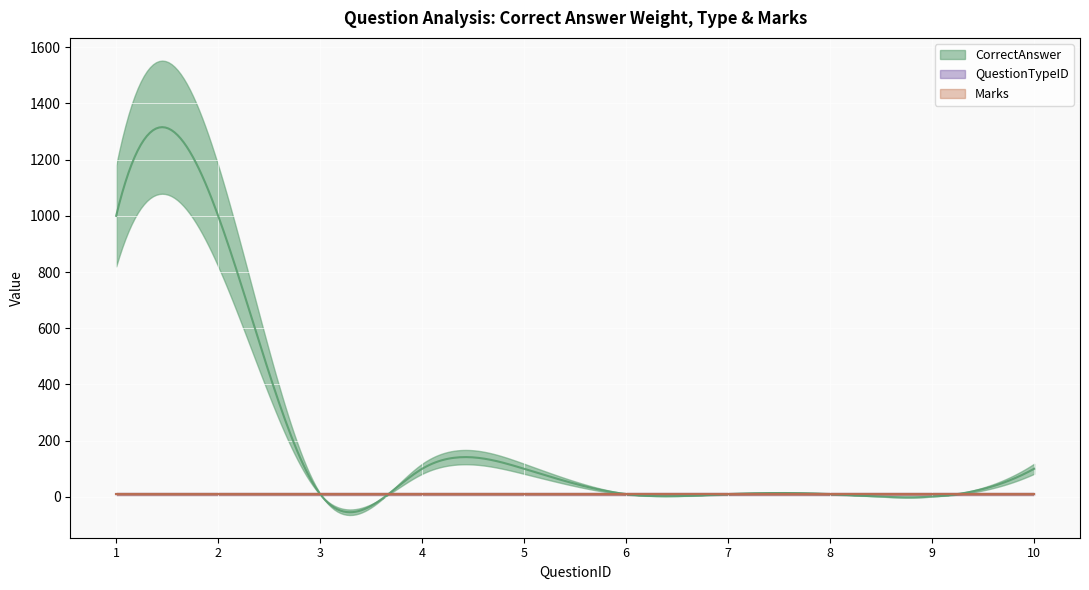

What is the difference between the CorrectAnswer_numeric values at 8 and 4?

90